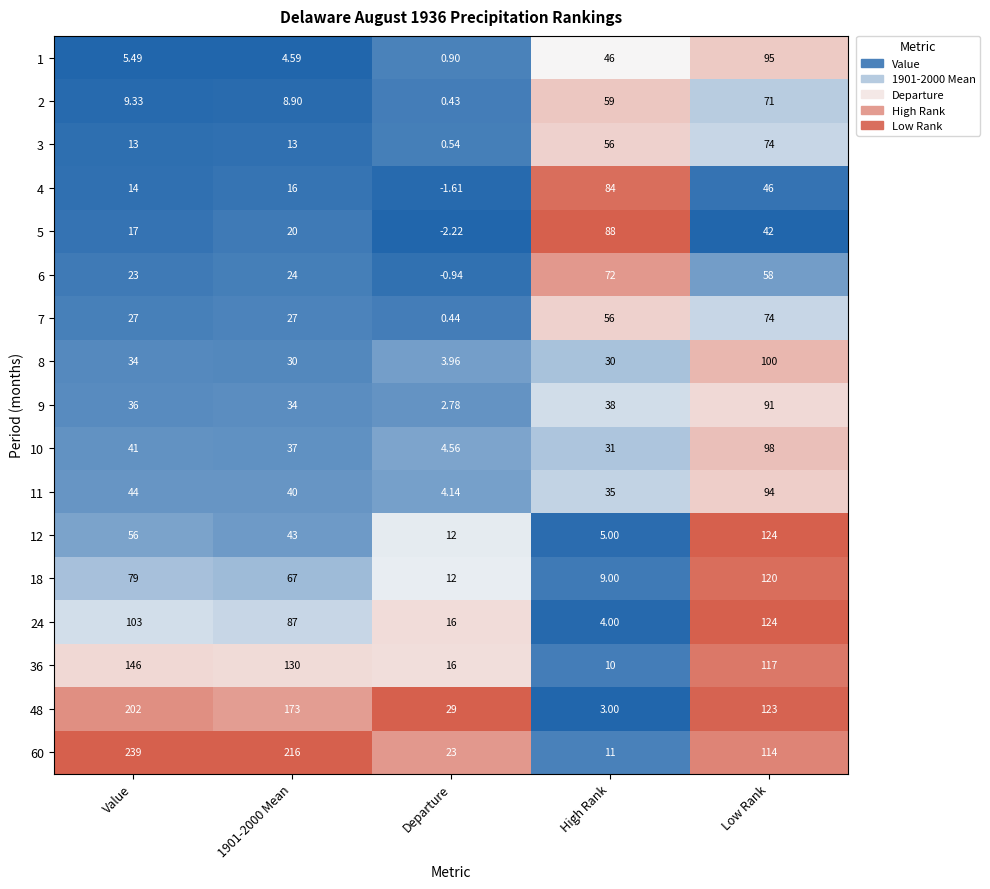

At which label does 36 first exceed 117?

Value